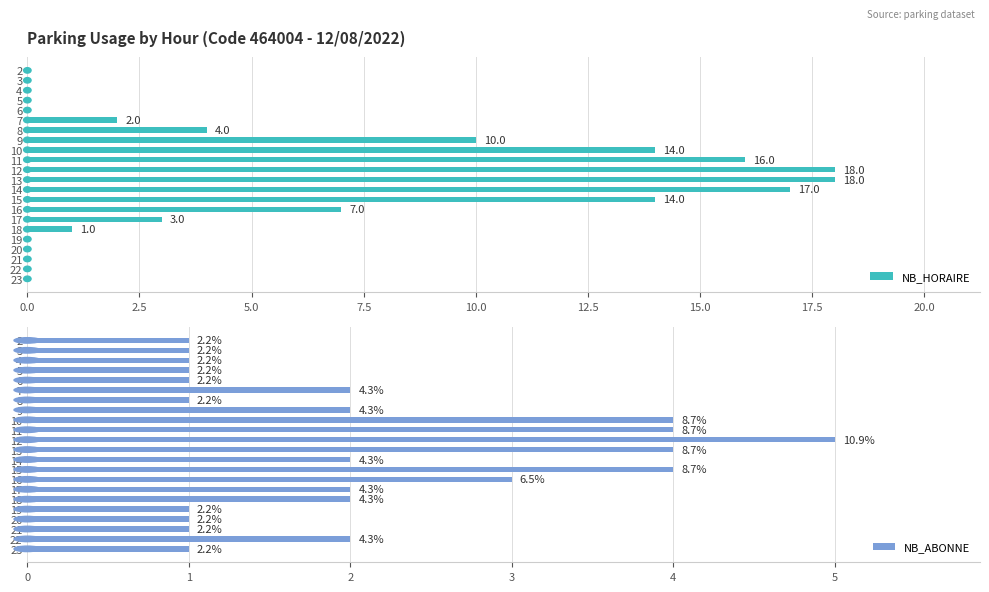

At how many categories does at least one series exceed 7?

7